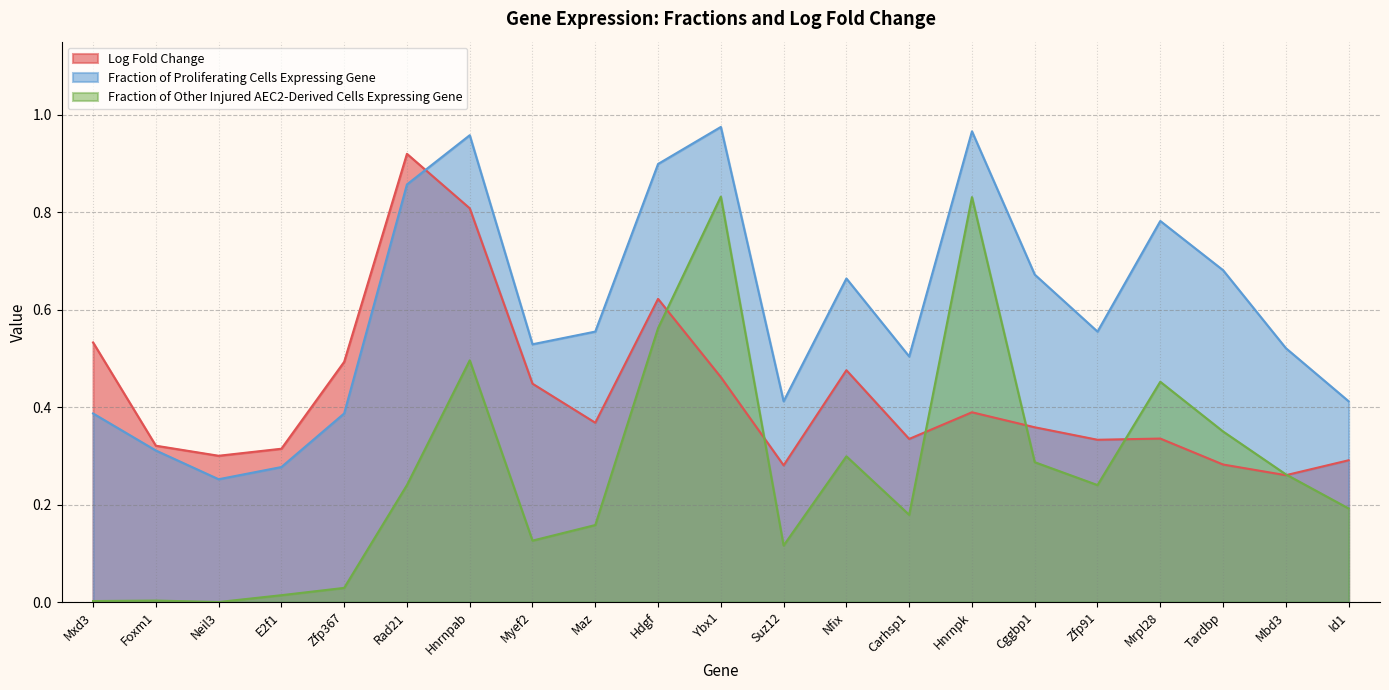

True or false: Fraction of Proliferating Cells Expressing Gene and Fraction of Other Injured AEC2-Derived Cells Expressing Gene intersect in this chart.

False